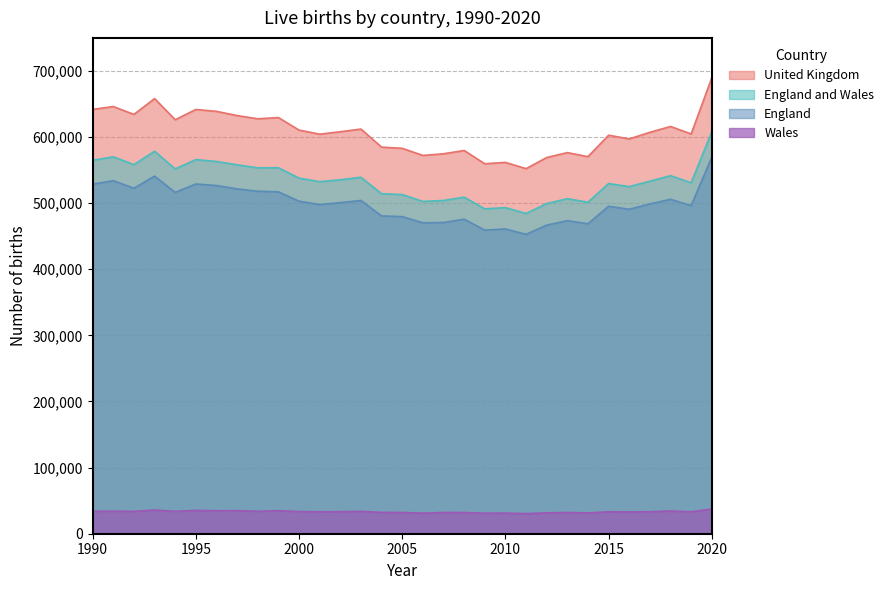

Reading left to right, extract all data points from this chart.

United Kingdom: 641799	646181	634238	658194	626222	641712	638879	632517	627592	629476	610579	604393	608045	612085	584791	582964	572224	574687	579697	559617	561666	552232	569024	576458	570341	602782	597206	607172	616014	604707	689629
England and Wales: 564846	570044	558313	578512	551780	565902	563007	558052	553435	553532	537877	532498	535356	539151	514250	512993	502599	504052	509090	491348	493242	484367	499331	506790	501424	529655	525048	533253	541589	530841	607922
England: 528920	533980	522660	540904	516297	529038	526650	521598	518089	517119	503026	497878	500792	504127	480717	479678	470326	470721	475763	459241	461017	452862	466779	473552	468875	495309	490791	498882	505859	496370	569700
Wales: 33963	34136	33792	35826	33824	35306	34802	34886	33905	34929	33501	33249	33314	33810	32317	32162	31083	32148	32066	31006	31197	30426	31502	32138	31439	33198	33066	33248	34406	33183	37399